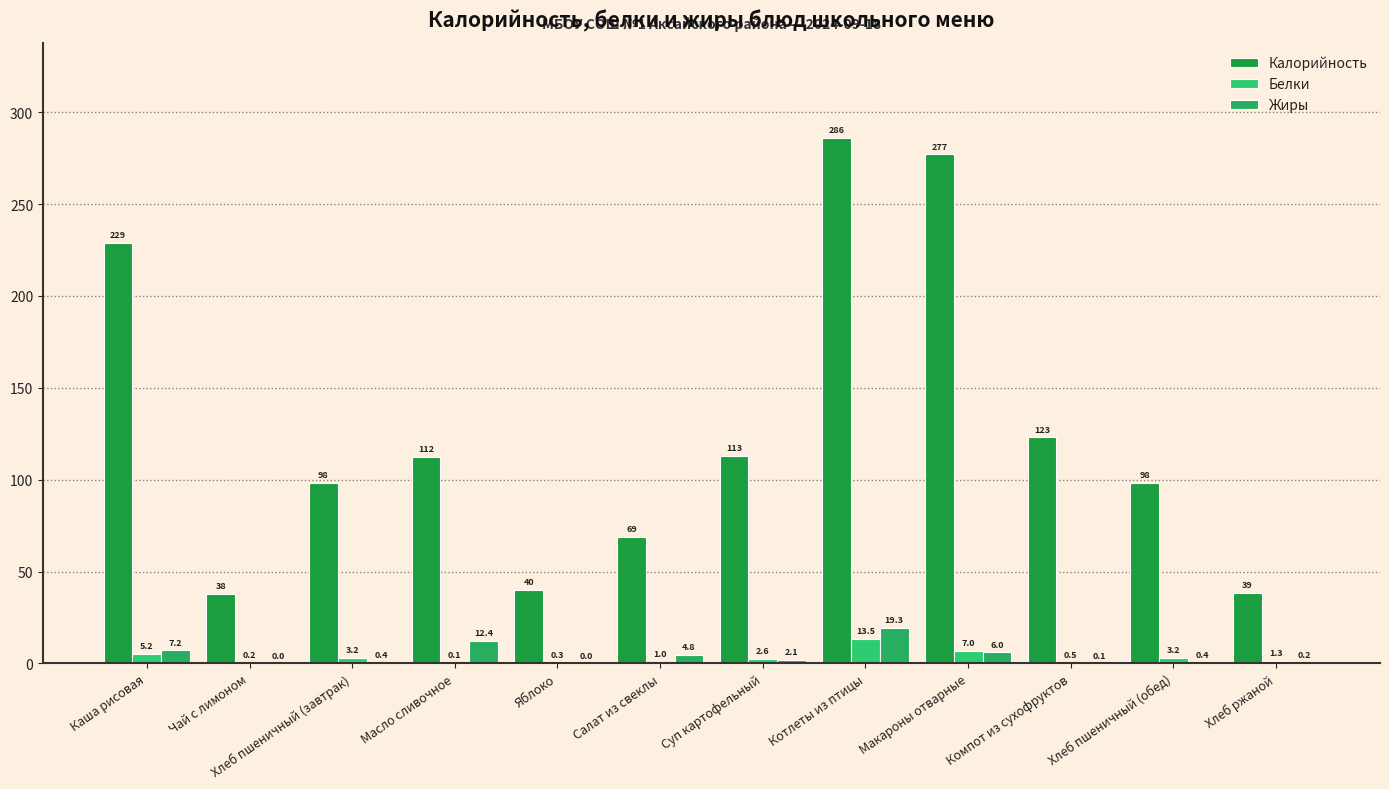

Does the chart contain stacked bars?

No